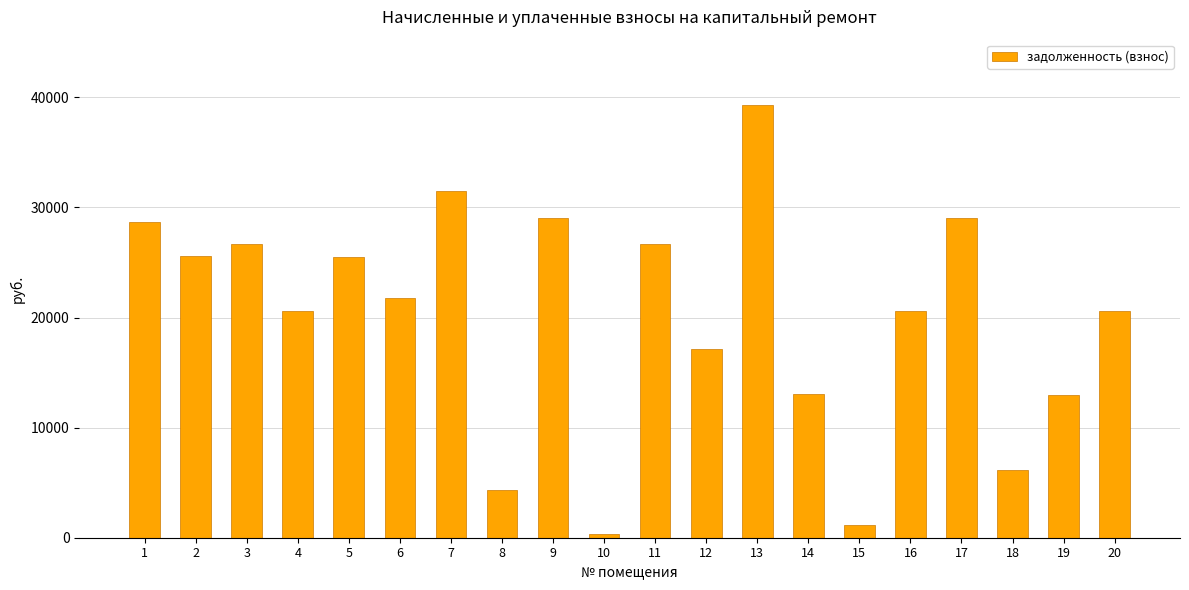

Approximately how many times larger is the value at 2 compared to 8?

5.9